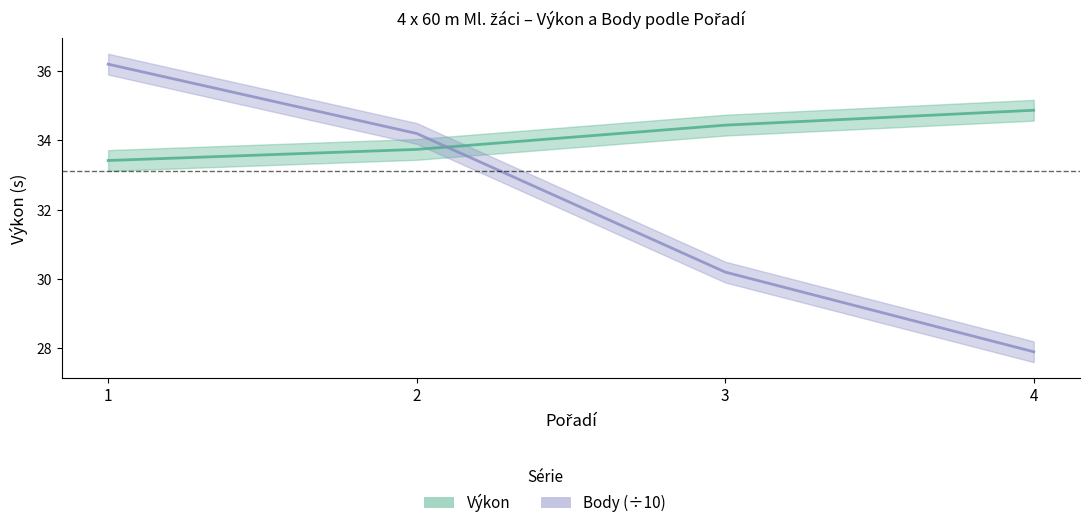

Rank the categories by Výkon value from lowest to highest.

1, 2, 3, 4